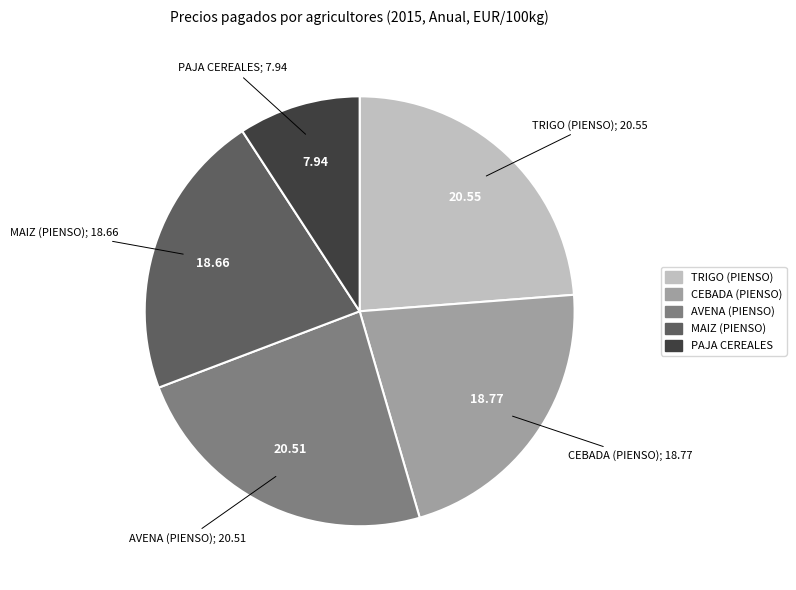

Do PAJA CEREALES and AVENA (PIENSO) together represent more than half of the pie?

No